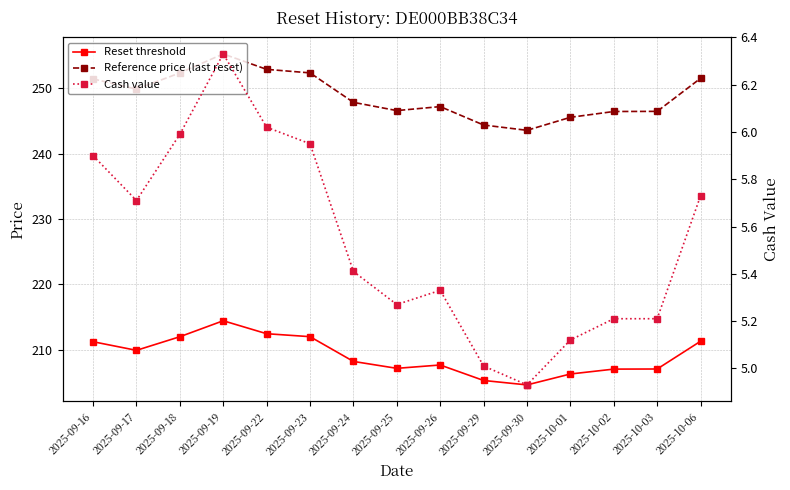

In Reset threshold, how many points are higher than both neighbors (excluding endpoints)?

2